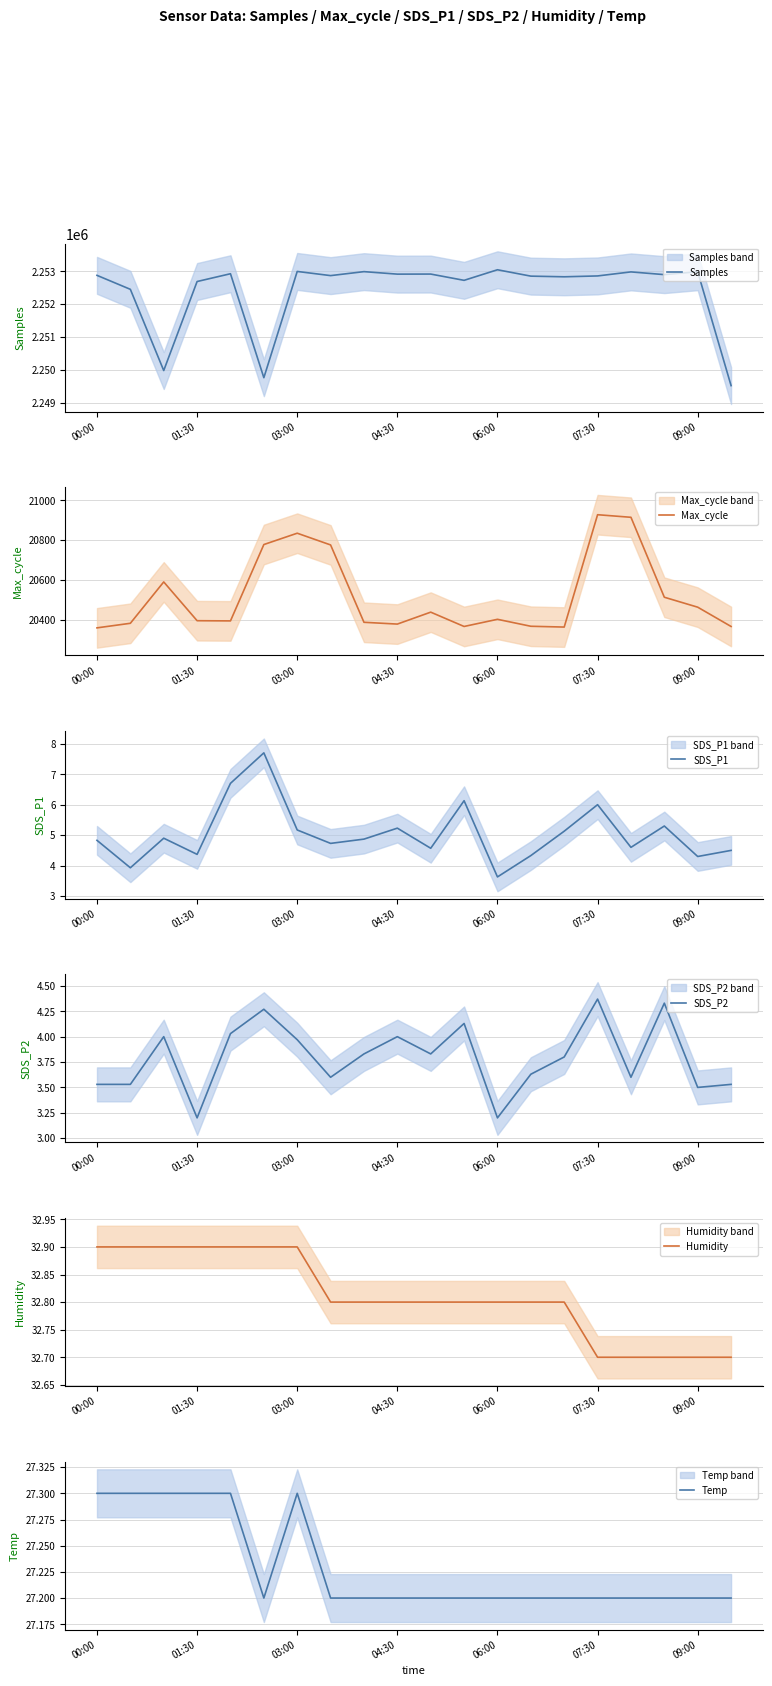

The Samples series shows 1572542 at 03:00. True or false?

False